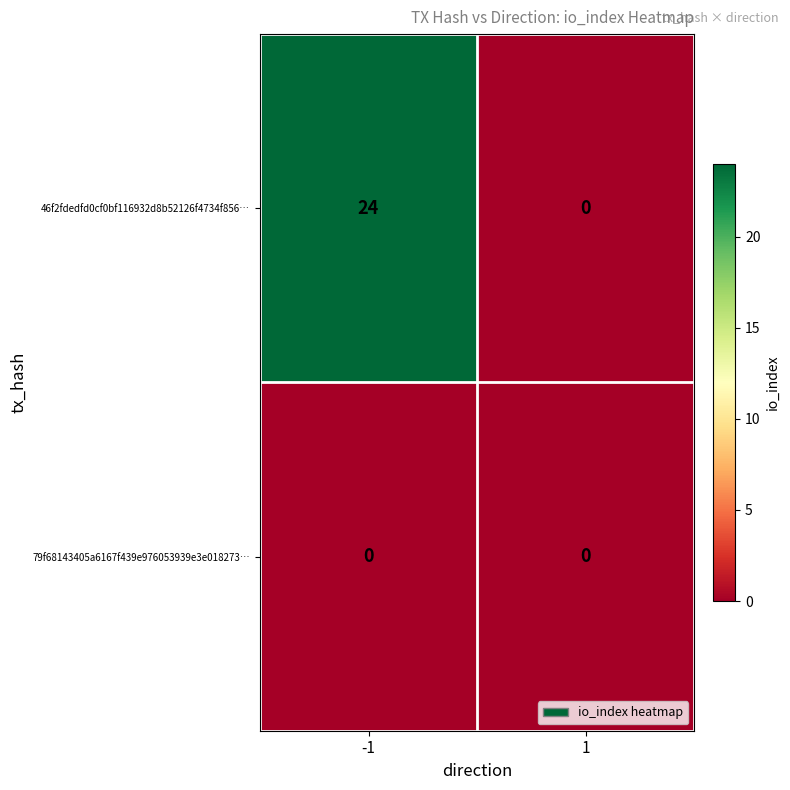

True or false: 46f2fdedfd0cf0bf116932d8b52126f4734f856… has a value of 12 at -1.

False